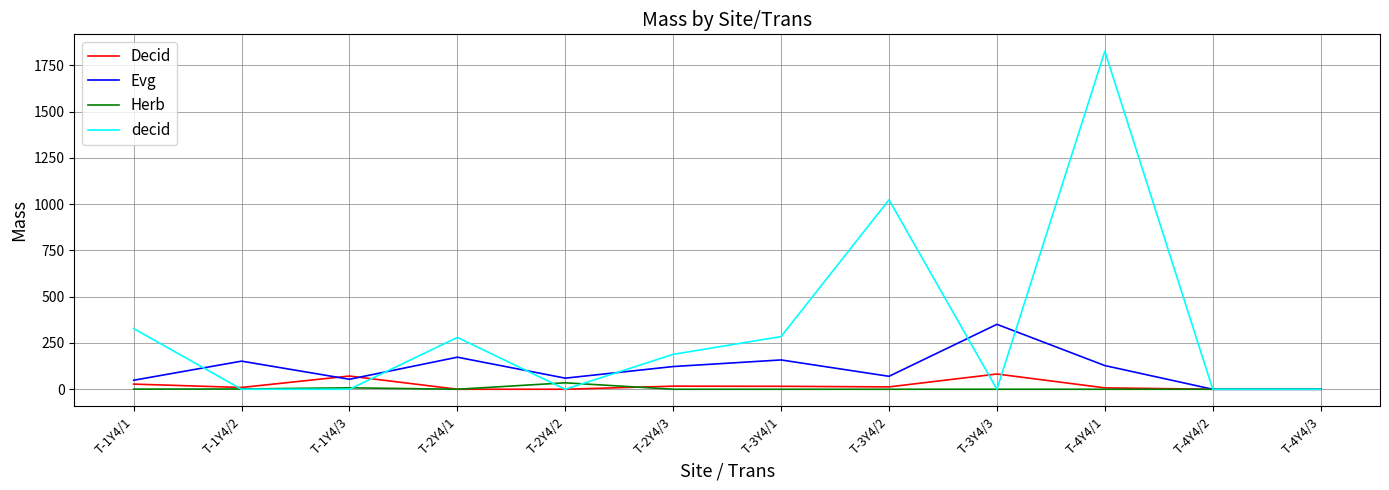

Count the number of categories in the chart.

12